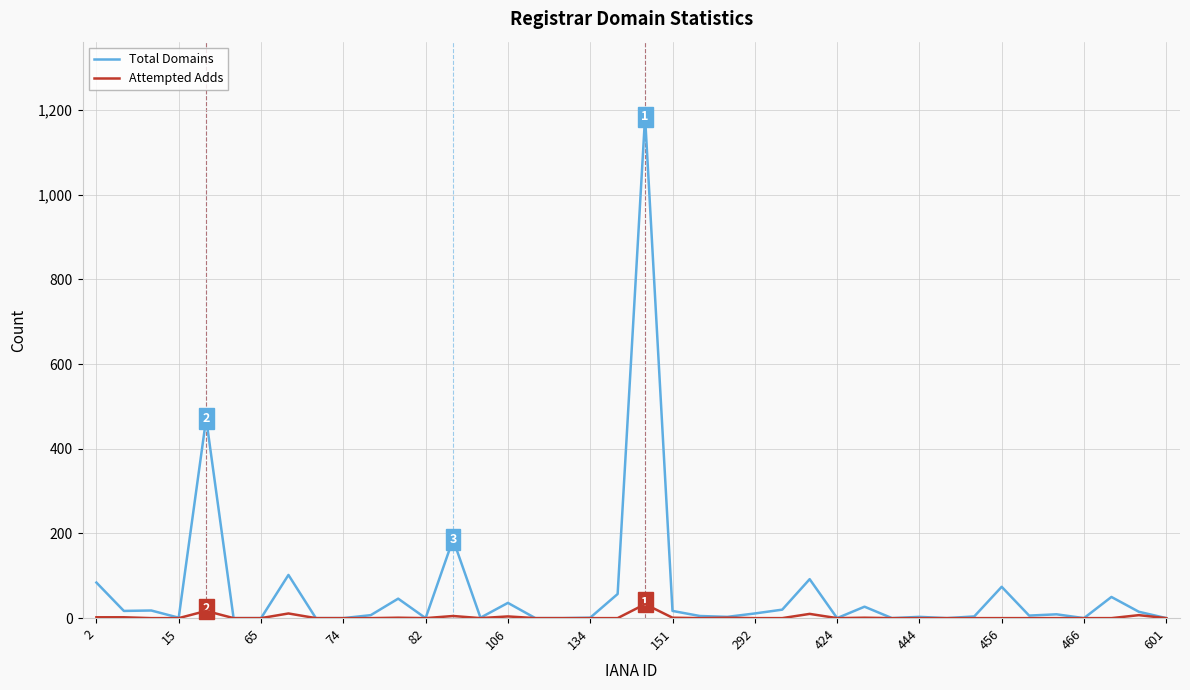

What is the maximum value for Total Domains?

1184